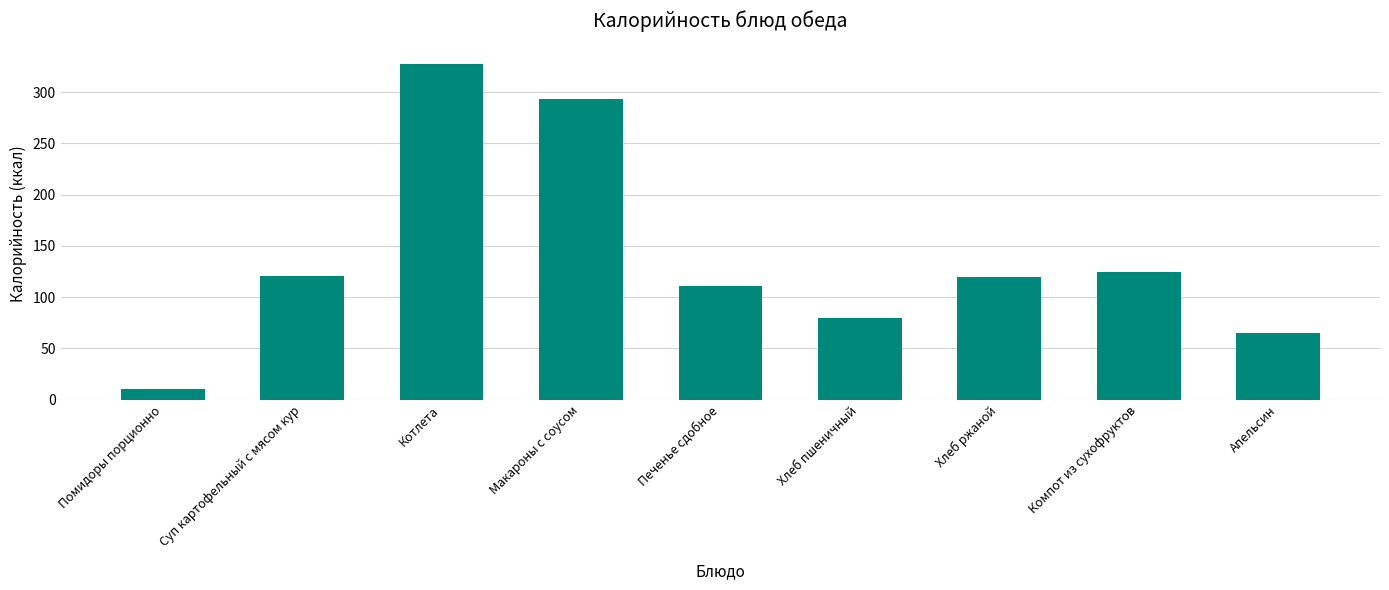

True or false: the data shows 327.0 at Котлета.

True